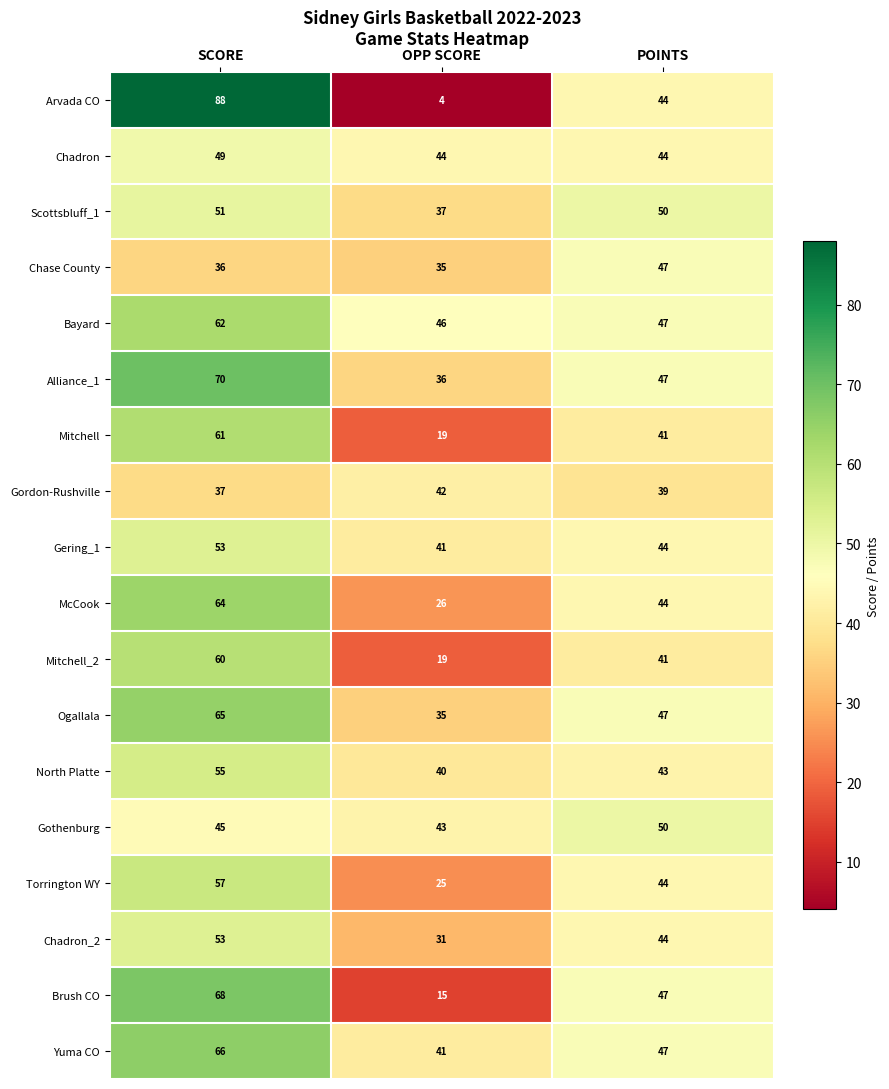

The Chase County series shows 35 at OPP SCORE. True or false?

True